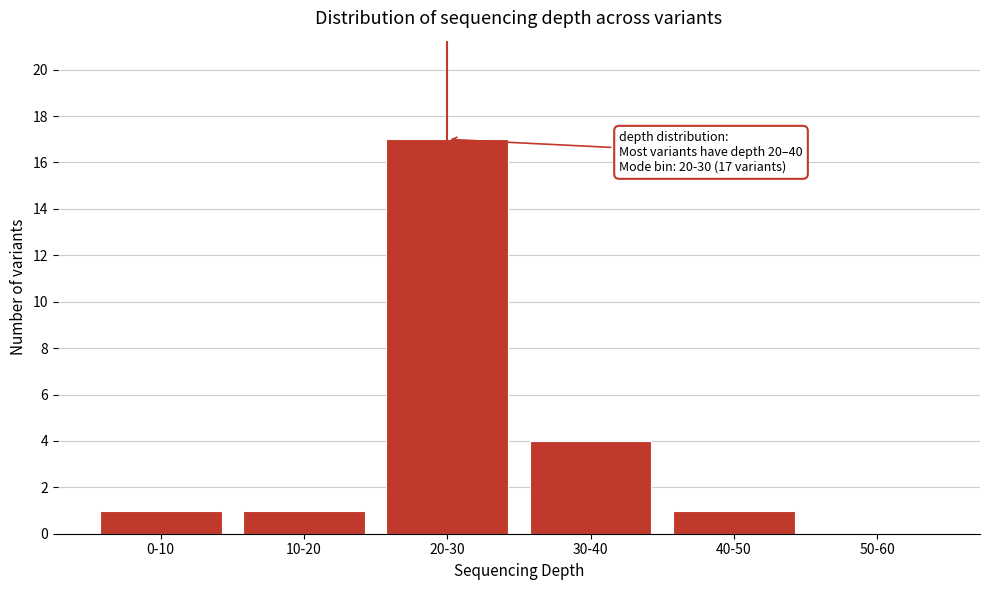

Reading left to right, list all the values displayed in this chart.

0-10=1	10-20=1	20-30=17	30-40=4	40-50=1	50-60=0